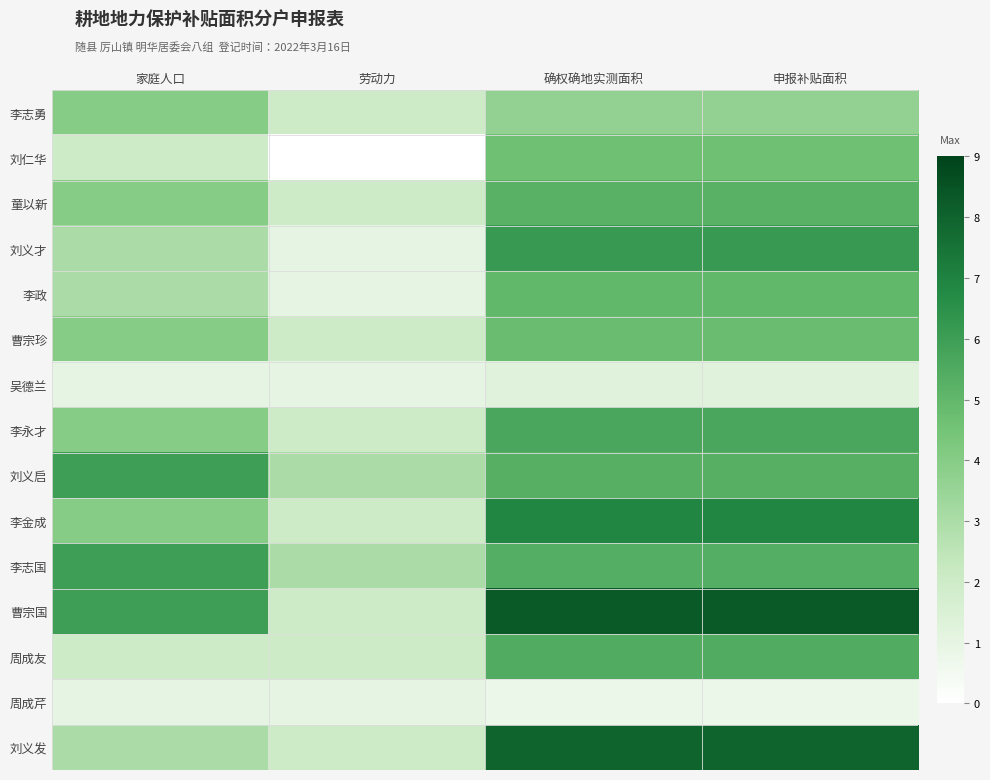

Reading left to right, extract all data points from this chart.

李志勇: 家庭人口=4.0	劳动力=2.0	确权确地实测面积=3.7	申报补贴面积=3.7
刘仁华: 家庭人口=2.0	劳动力=0.0	确权确地实测面积=4.6	申报补贴面积=4.6
童以新: 家庭人口=4.0	劳动力=2.0	确权确地实测面积=5.2	申报补贴面积=5.2
刘义才: 家庭人口=3.0	劳动力=1.0	确权确地实测面积=6.2	申报补贴面积=6.2
李政: 家庭人口=3.0	劳动力=1.0	确权确地实测面积=5.0	申报补贴面积=5.0
曹宗珍: 家庭人口=4.0	劳动力=2.0	确权确地实测面积=4.8	申报补贴面积=4.8
吴德兰: 家庭人口=1.0	劳动力=1.0	确权确地实测面积=1.2	申报补贴面积=1.2
李永才: 家庭人口=4.0	劳动力=2.0	确权确地实测面积=5.7	申报补贴面积=5.7
刘义启: 家庭人口=6.0	劳动力=3.0	确权确地实测面积=5.3	申报补贴面积=5.3
李金成: 家庭人口=4.0	劳动力=2.0	确权确地实测面积=6.9	申报补贴面积=6.9
李志国: 家庭人口=6.0	劳动力=3.0	确权确地实测面积=5.4	申报补贴面积=5.4
曹宗国: 家庭人口=6.0	劳动力=2.0	确权确地实测面积=8.3	申报补贴面积=8.3
周成友: 家庭人口=2.0	劳动力=2.0	确权确地实测面积=5.5	申报补贴面积=5.5
周成芹: 家庭人口=1.0	劳动力=1.0	确权确地实测面积=0.8	申报补贴面积=0.8
刘义发: 家庭人口=3.0	劳动力=2.0	确权确地实测面积=8.0	申报补贴面积=8.0